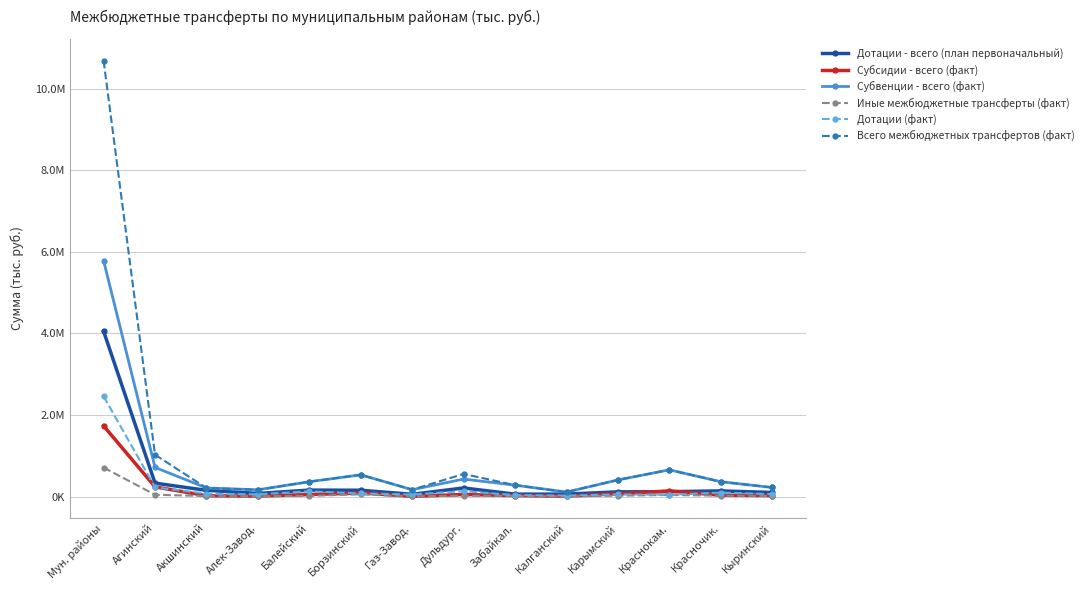

True or false: Субсидии - всего (факт) and Всего межбюджетных трансфертов (факт) cross at least once.

False